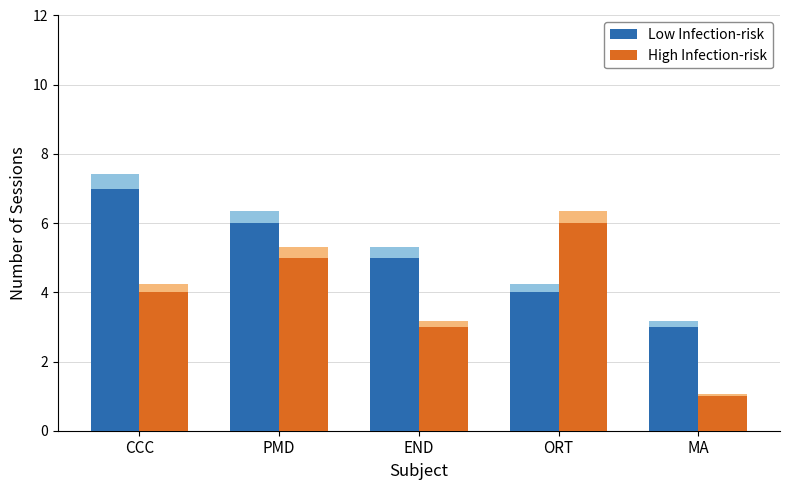

How many data points in Low Infection-risk are above 5?

2